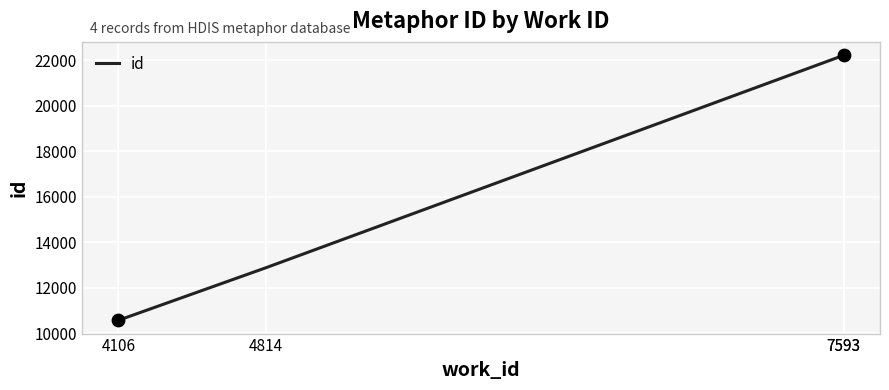

What is the change in value from 4814 to 7593?

+9348